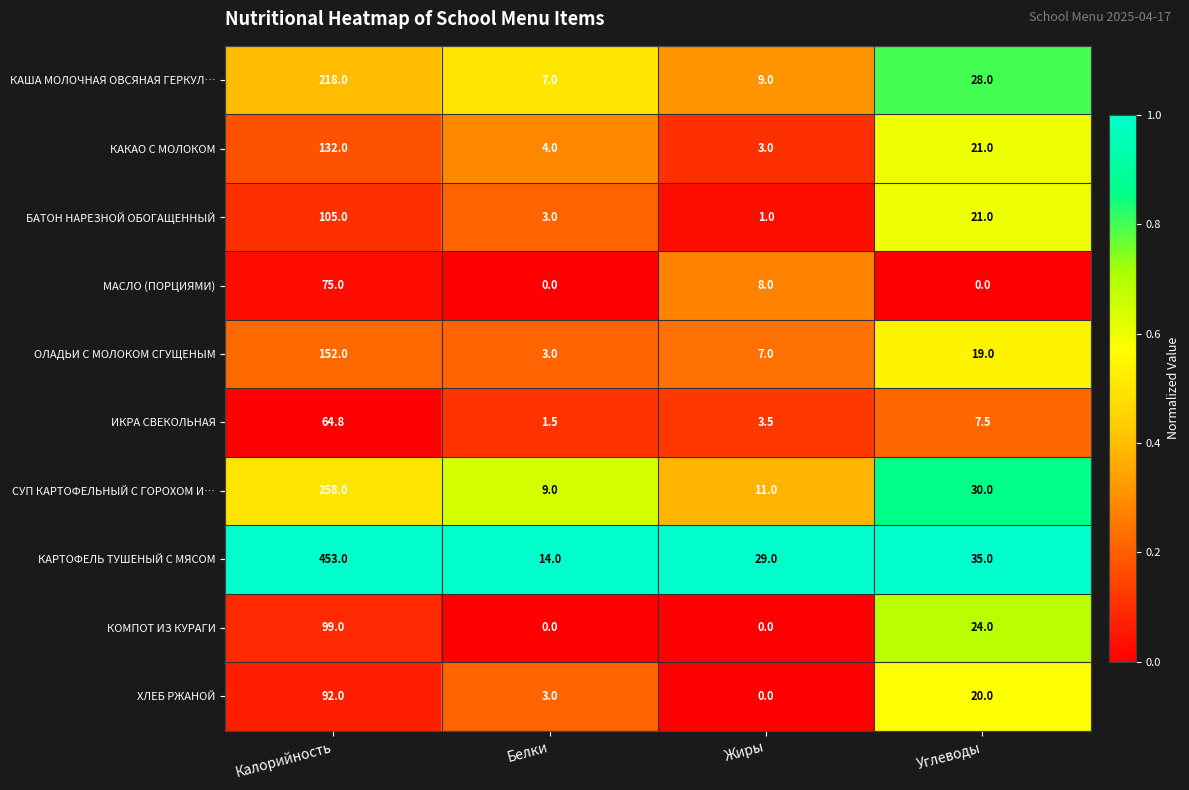

What is the approximate value of ИКРА СВЕКОЛЬНАЯ at Белки?

1.5